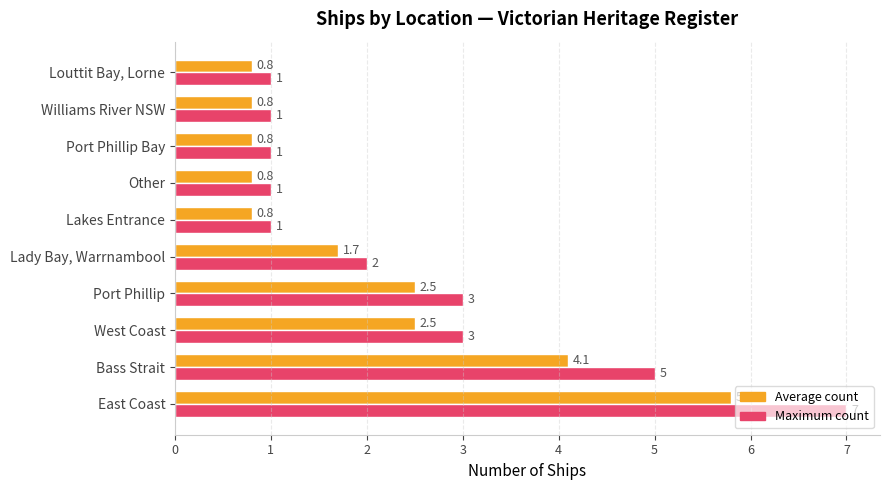

What is the sum of all Average count values?

20.6